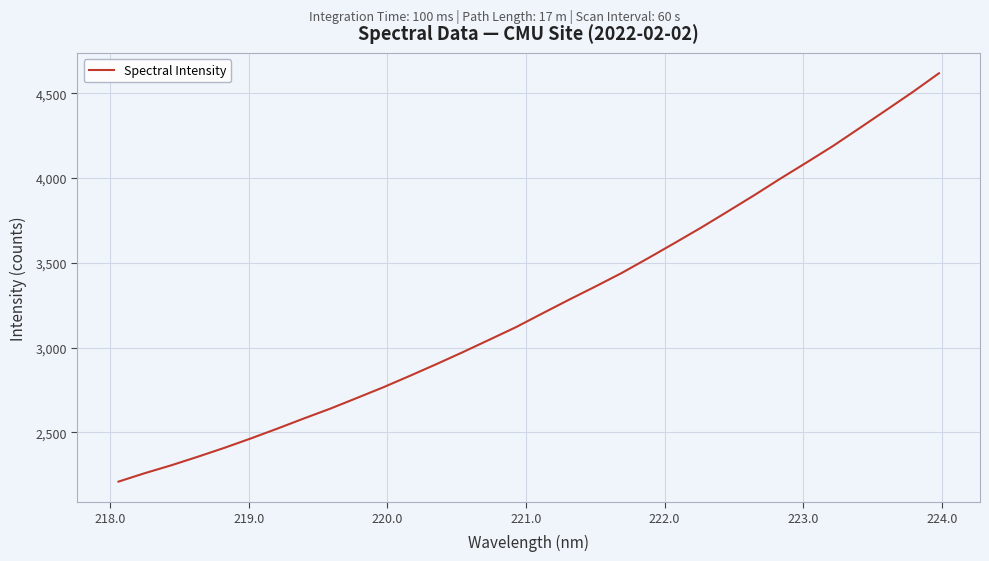

What is the sum of all values?

104019.2